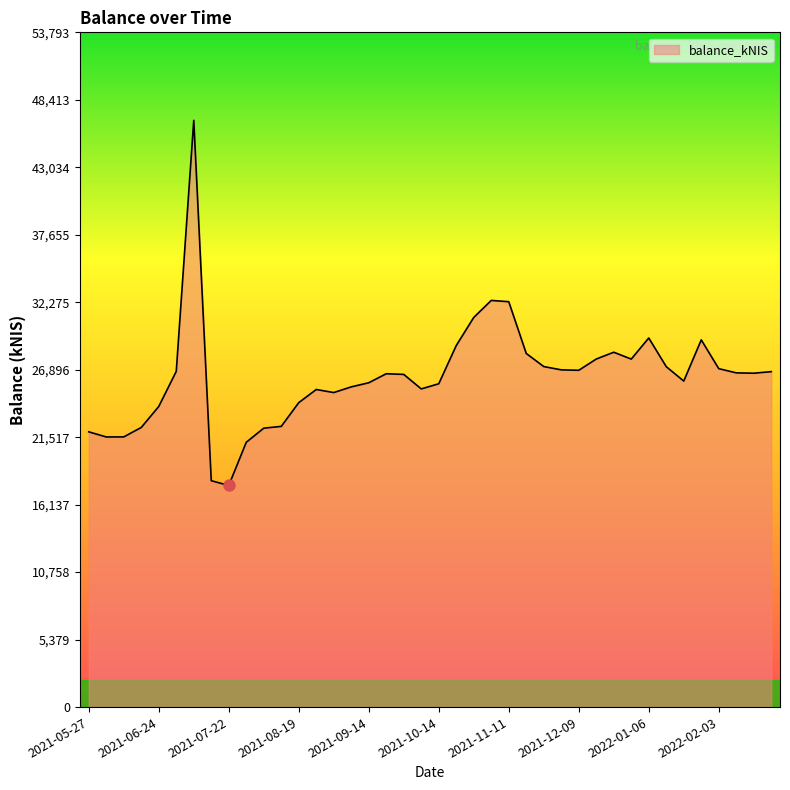

What is the smallest value displayed?

17666.5